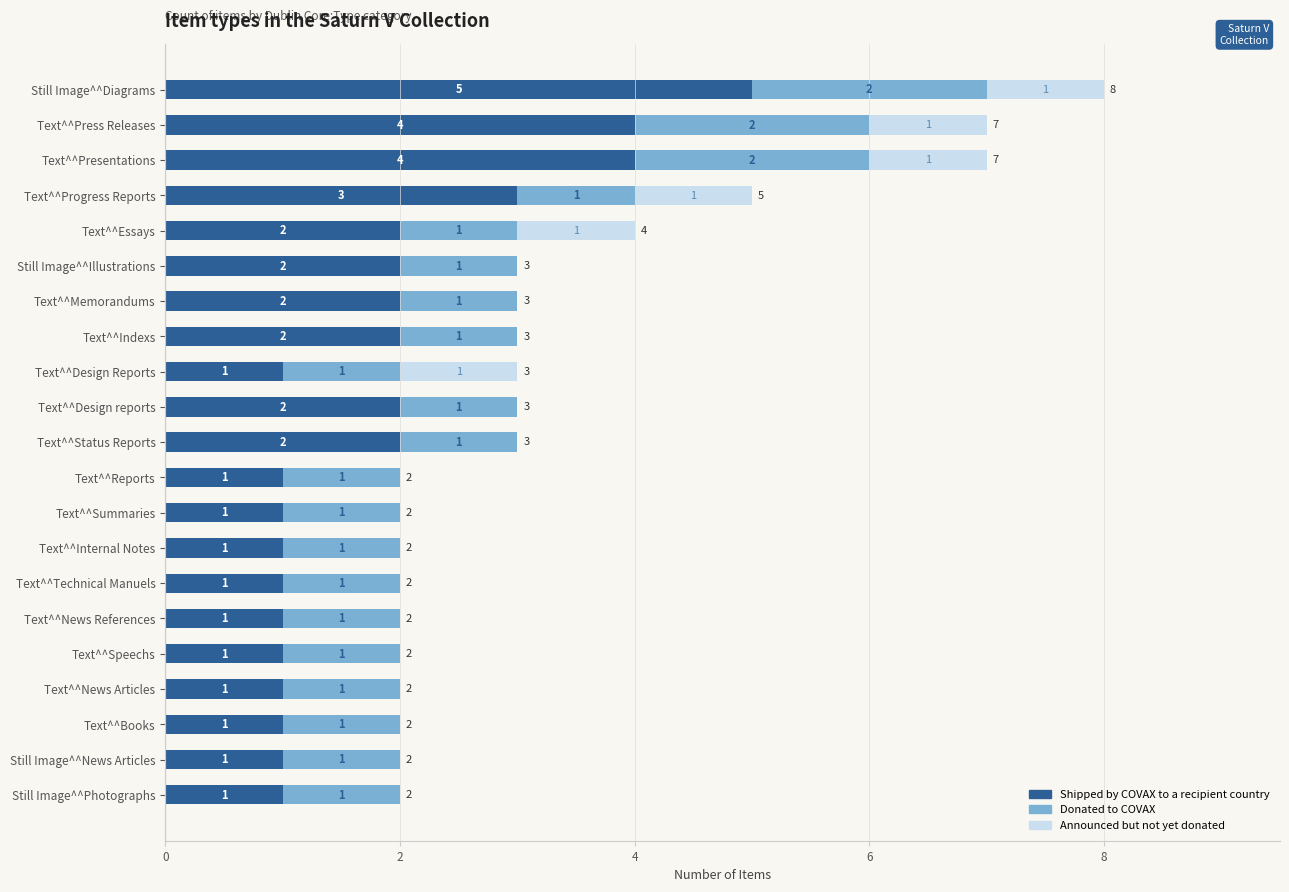

How many Shipped by COVAX to a recipient country values are between 1 and 2?

17